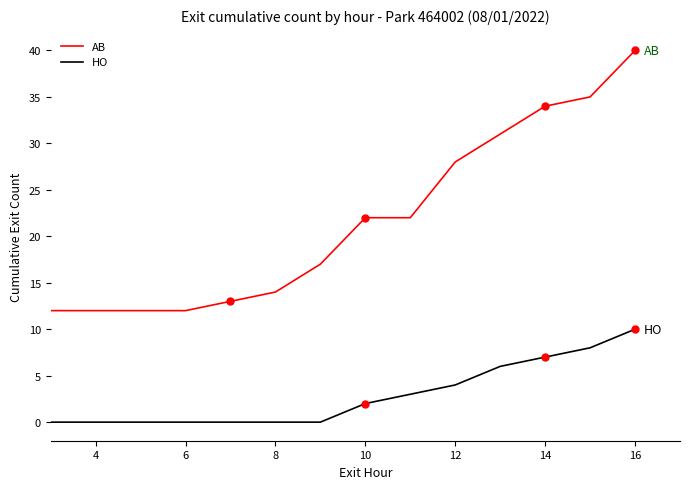

True or false: AB has more than 2 interior local peaks.

False